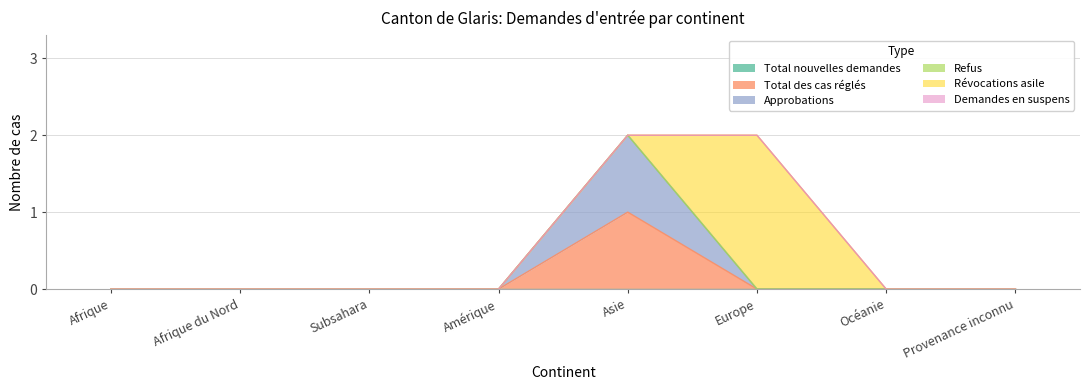

Between Subsahara and Europe, which is larger?

Subsahara